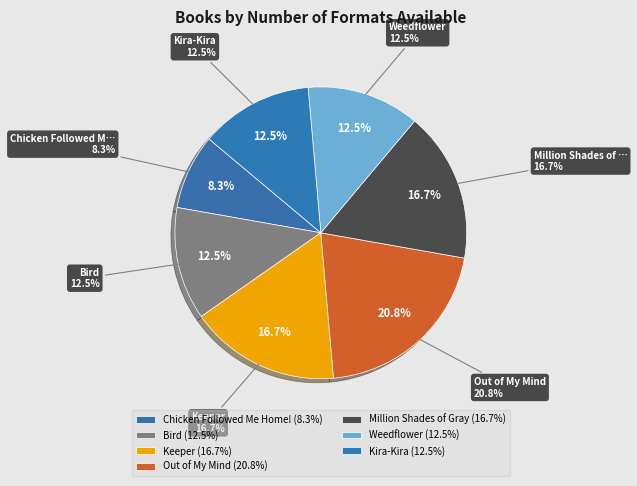

Which category has the smallest portion of the pie?

Chicken Followed Me Home!